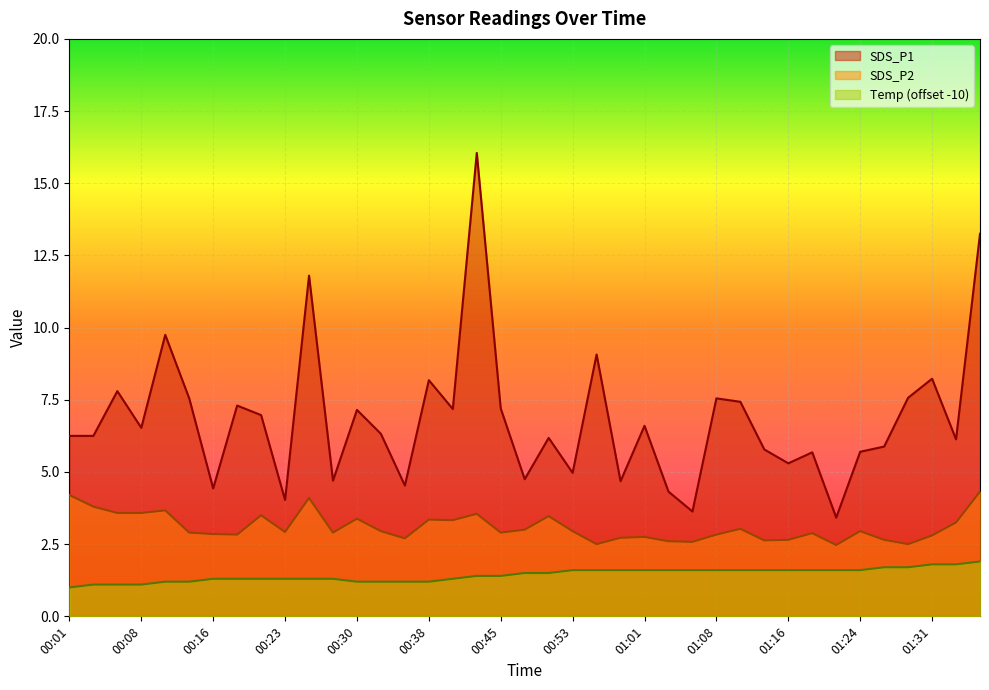

What position from the left is 00:13?

6